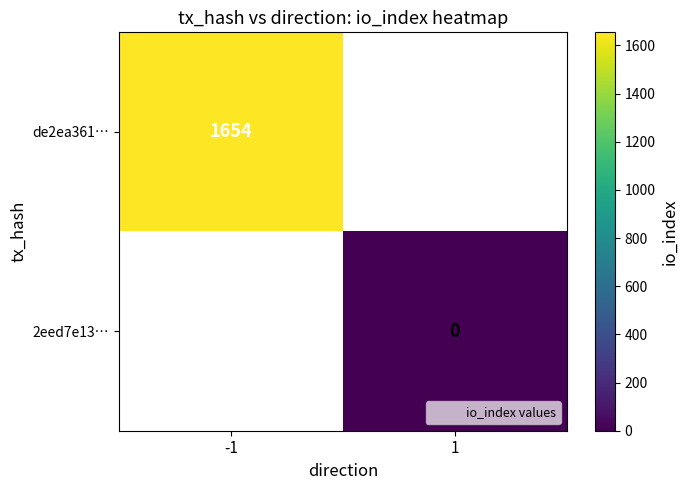

Which category has the lowest value across all series?

1